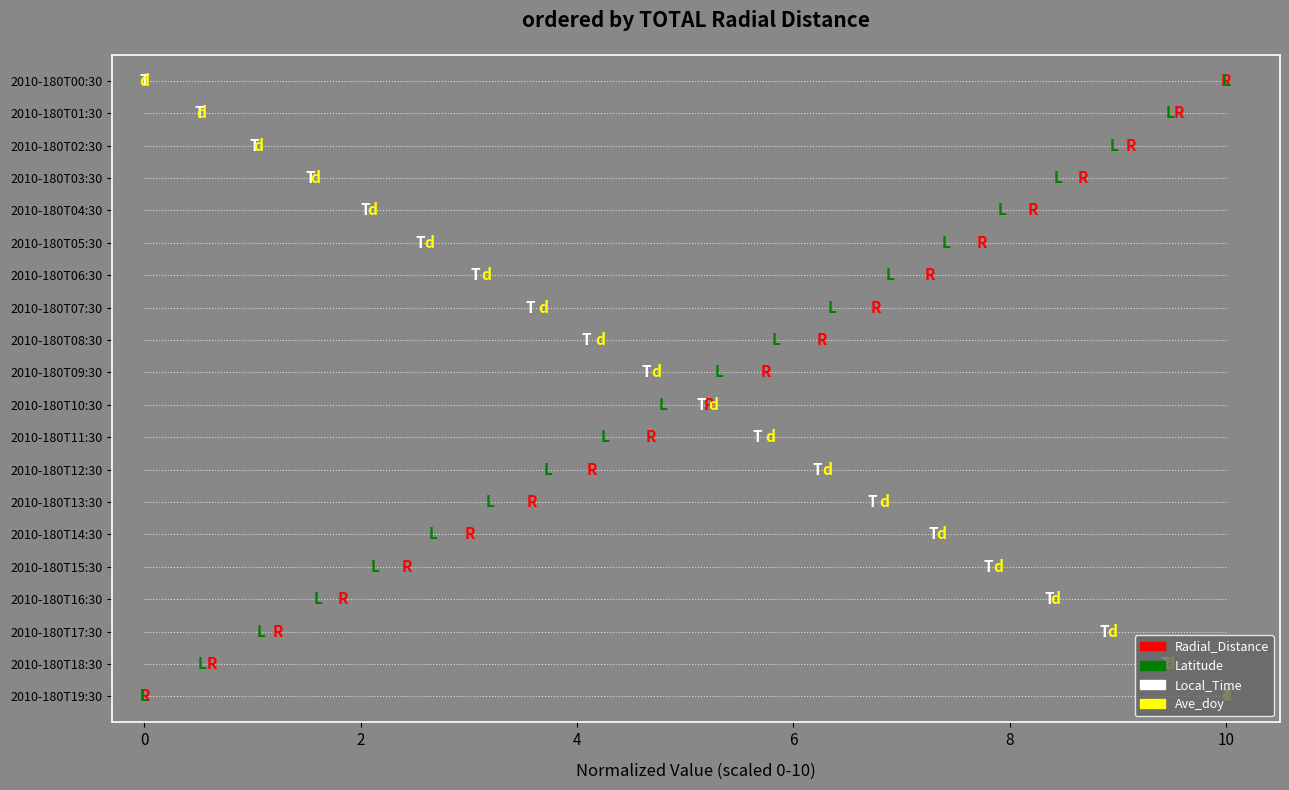

Which series has the largest total across all categories?

Radial_Distance